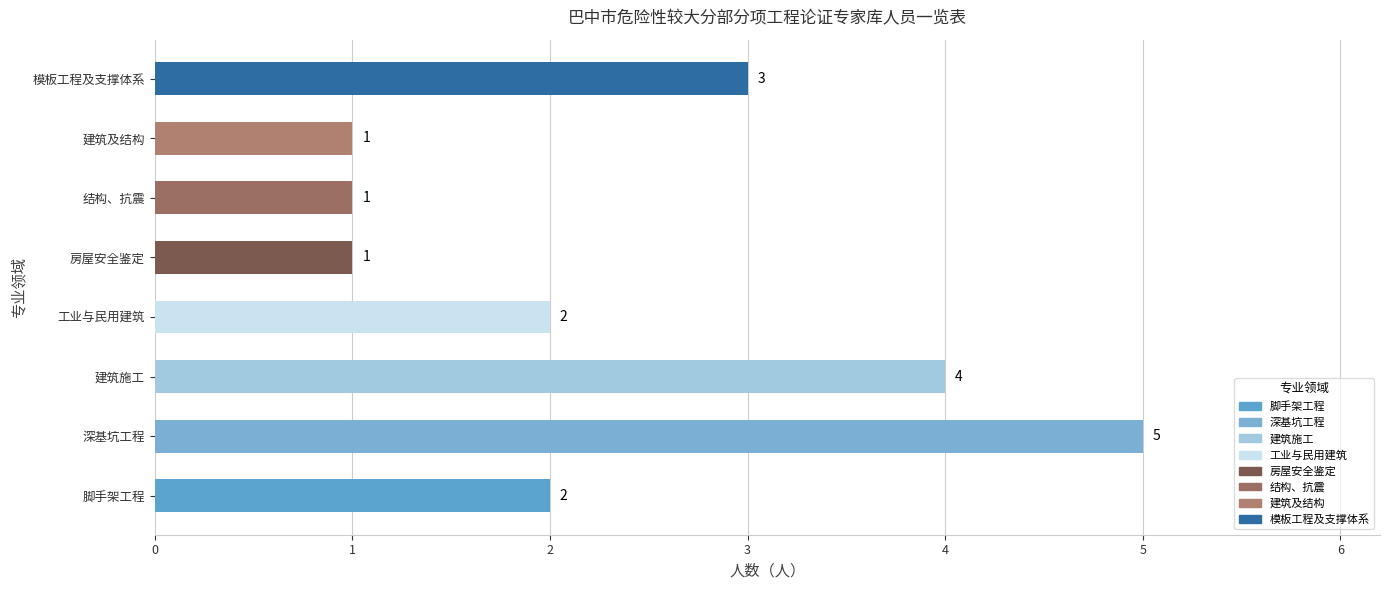

Reading top to bottom, transcribe all the data shown in this chart.

模板工程及支撑体系=3	建筑及结构=1	结构、抗震=1	房屋安全鉴定=1	工业与民用建筑=2	建筑施工=4	深基坑工程=5	脚手架工程=2